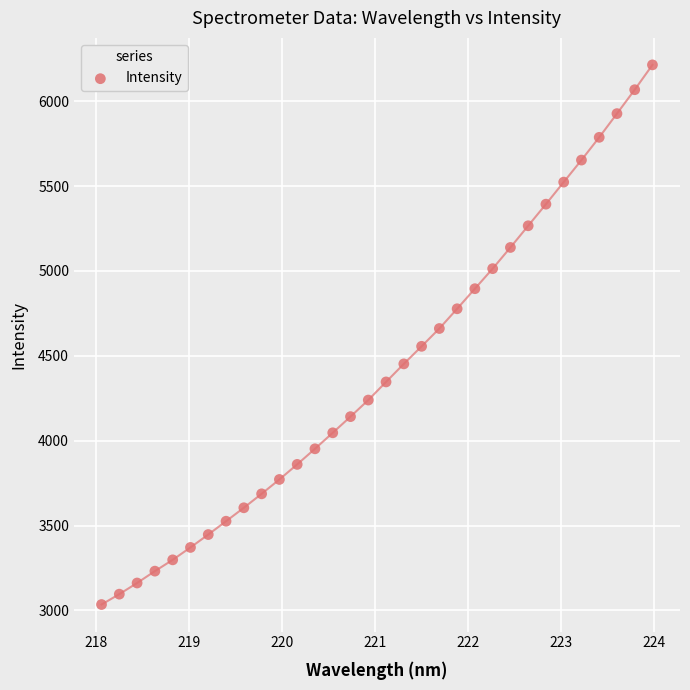

What is the range of X values (max minus min)?

5.9